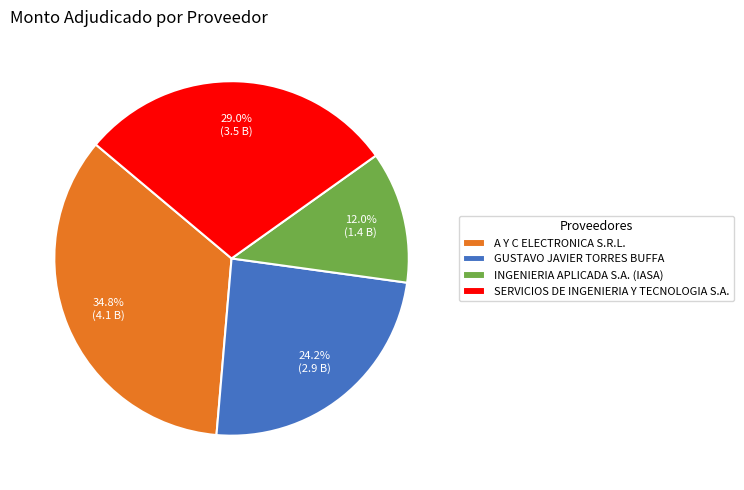

What is the ratio of the value at SERVICIOS DE INGENIERIA Y TECNOLOGIA S.A. to the value at INGENIERIA APLICADA S.A. (IASA)?

2.4